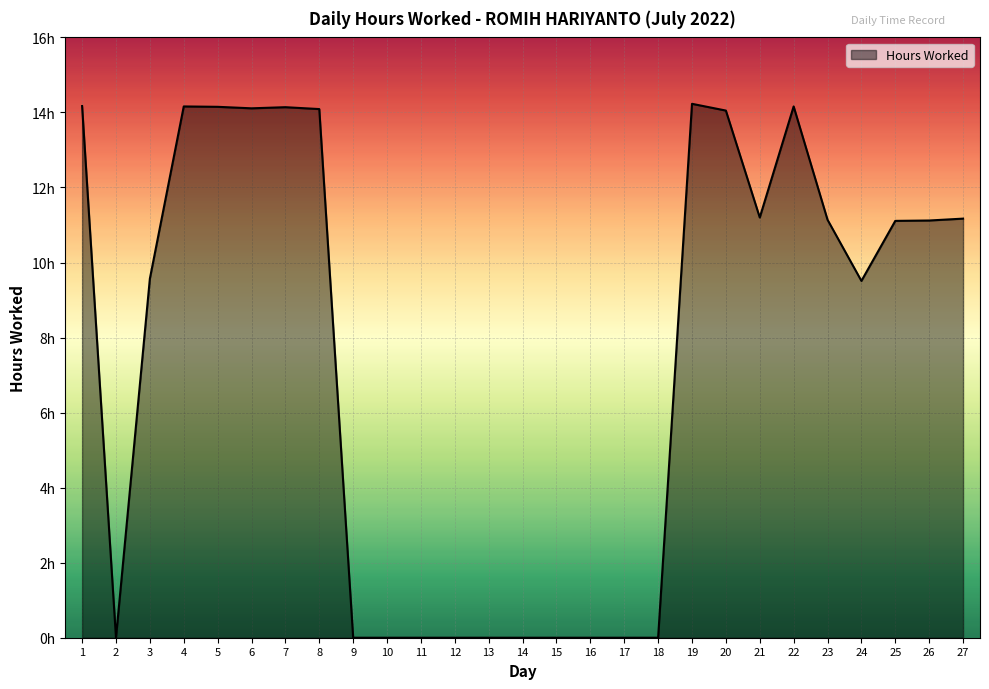

Is this an area chart (filled region under the line)?

Yes